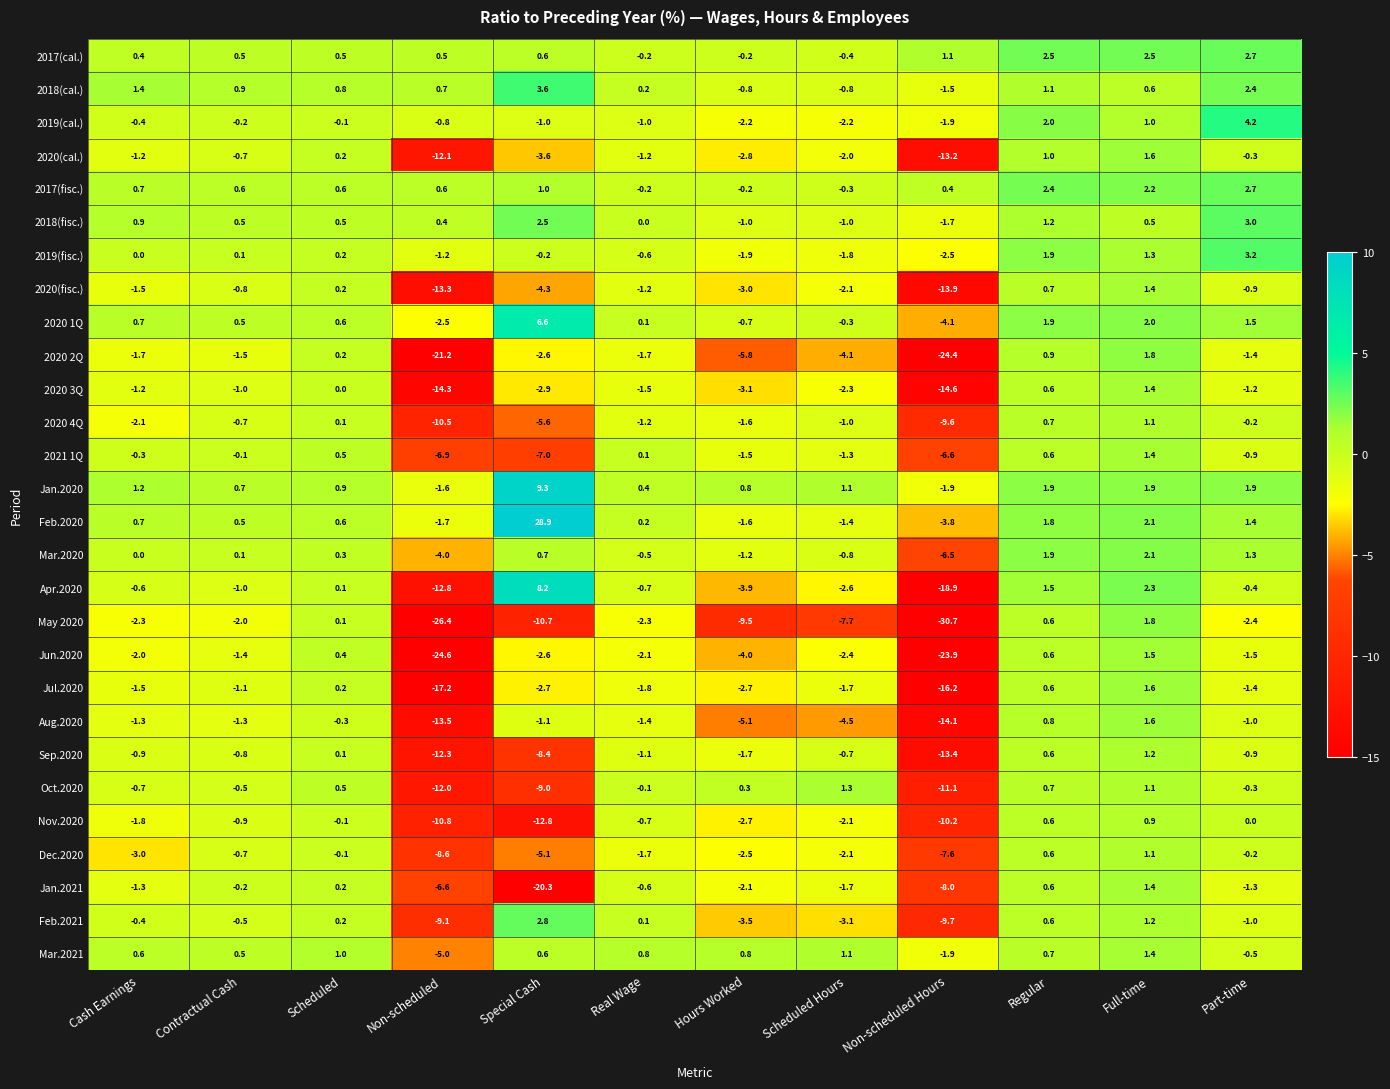

What is the highest value of the Dec.2020 series?

1.1